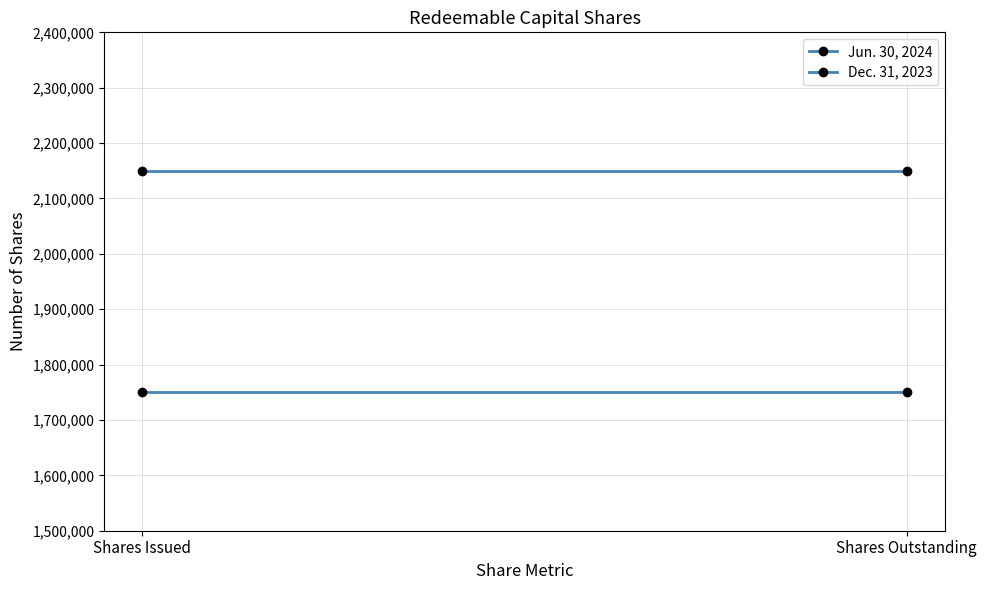

Which series has the largest range (max minus min)?

Jun. 30, 2024